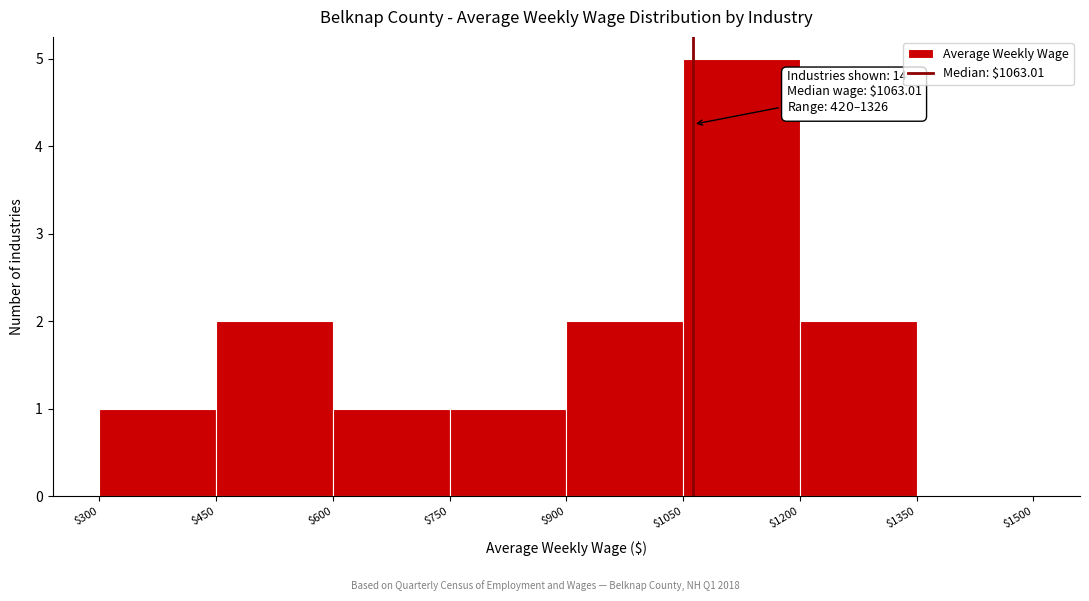

Over which range of the x-axis is the bar tallest?

$1050 to $1200